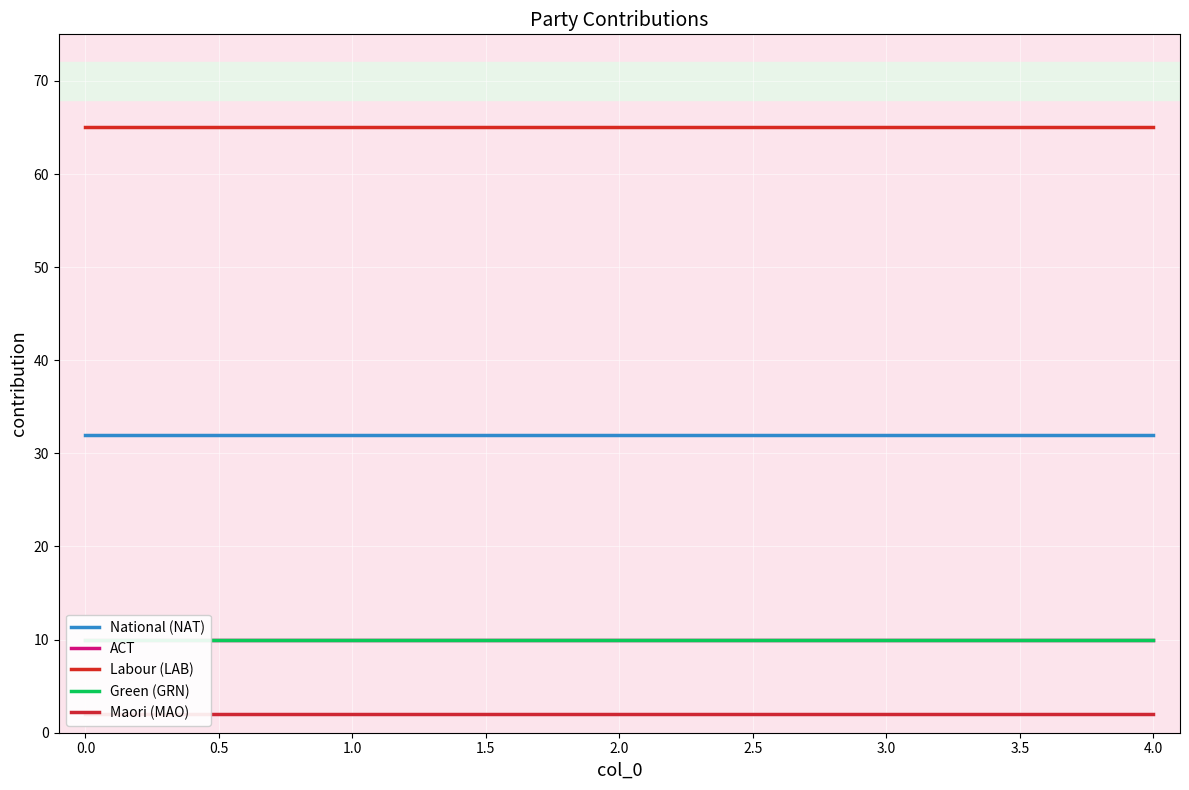

What is the minimum value for Labour (LAB)?

65